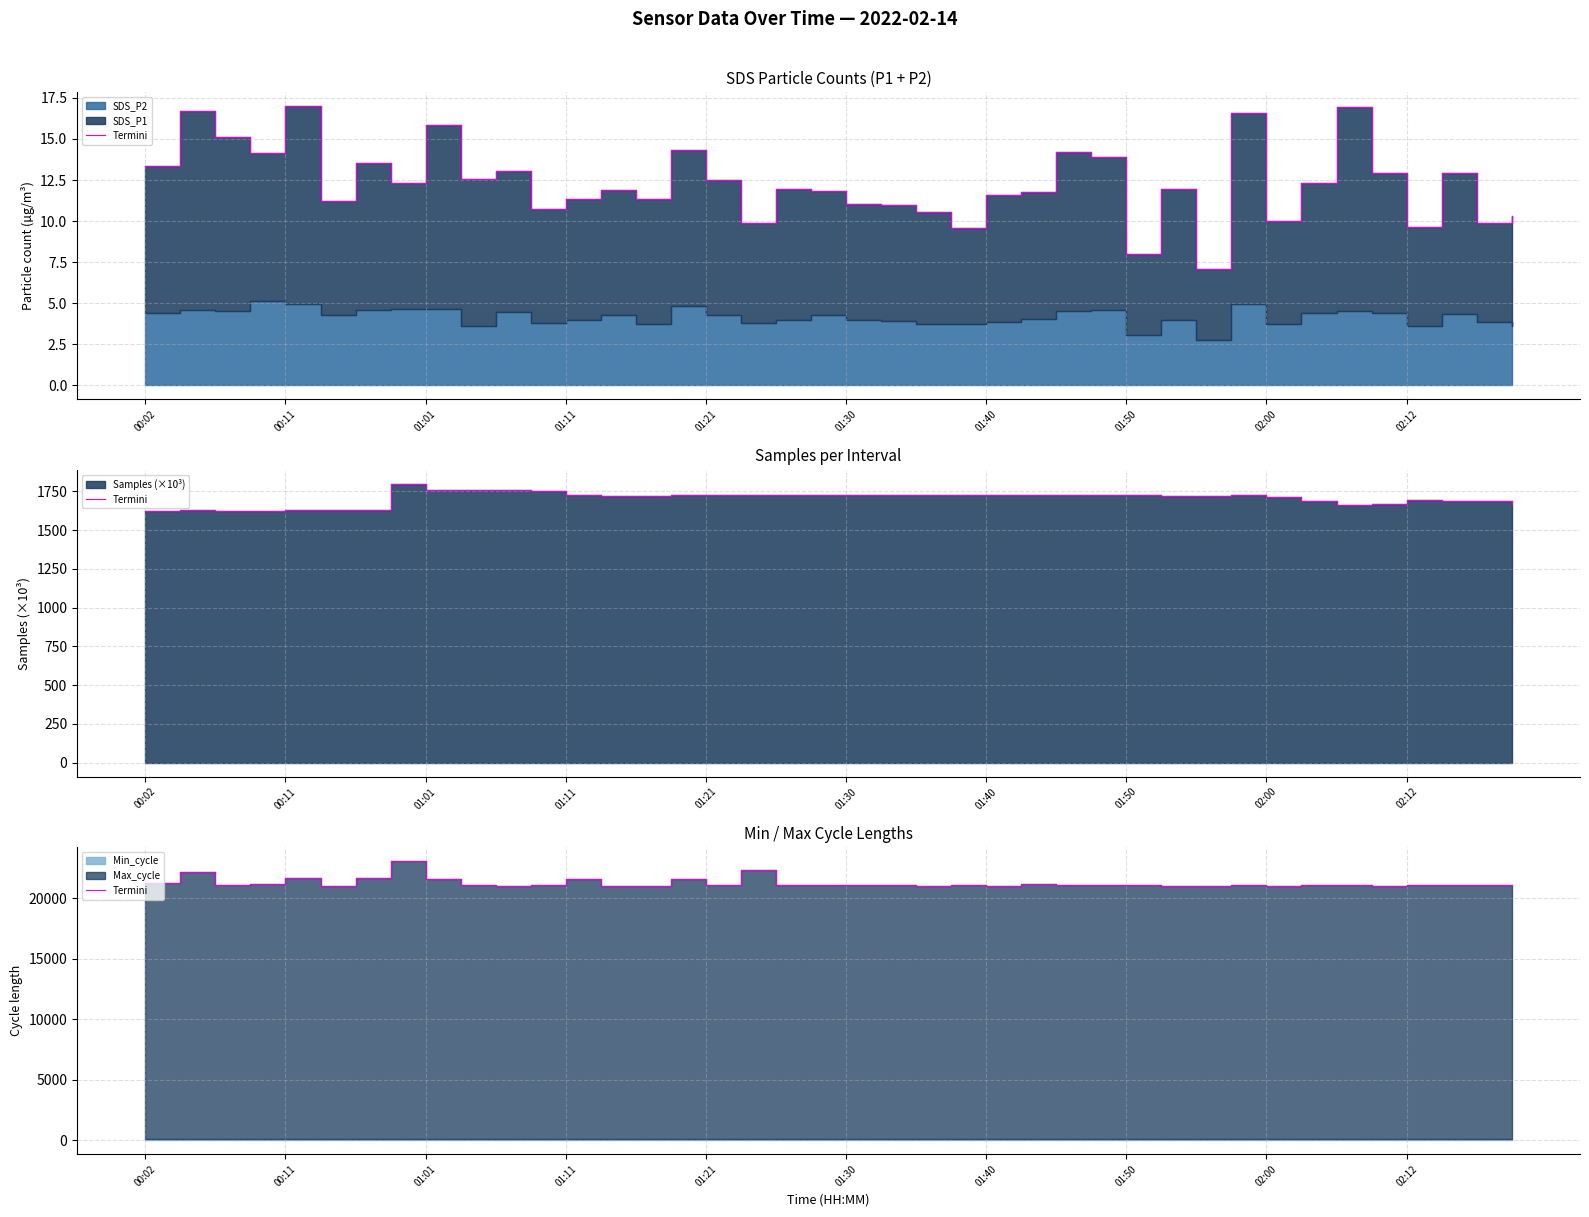

What is the ratio of the value at 34 to the value at 24?

1.0